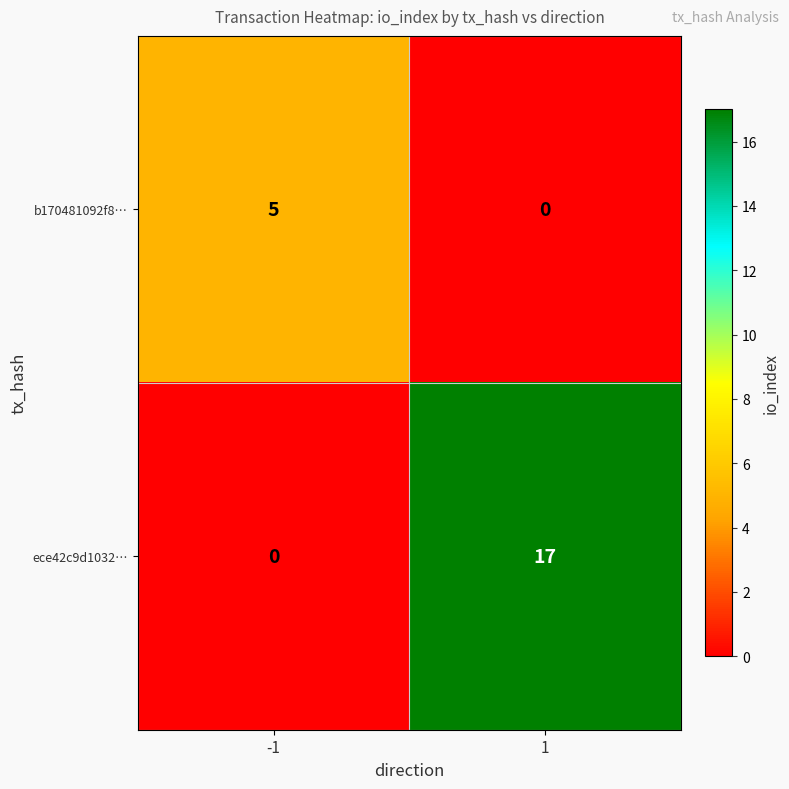

List the series in order of their overall mean, highest first.

ece42c9d1032…, b170481092f8…